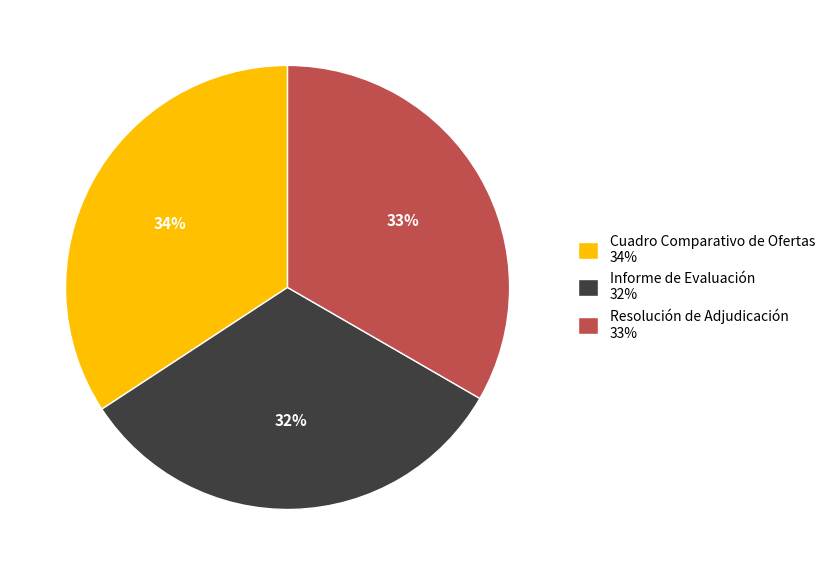

Which slice is the smallest?

Informe de Evaluación